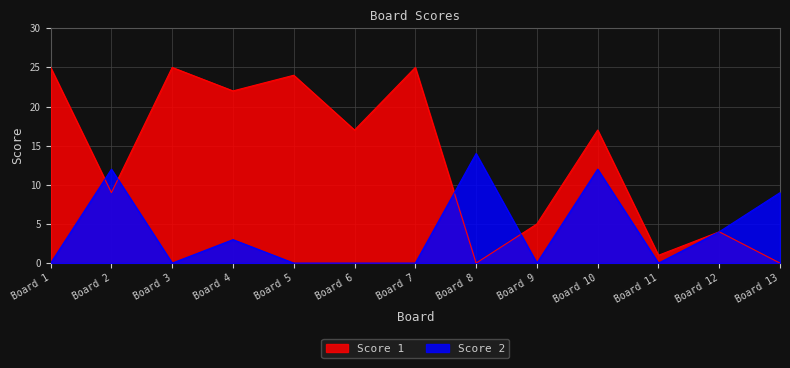

What is the average value of the Score 1 series?

13